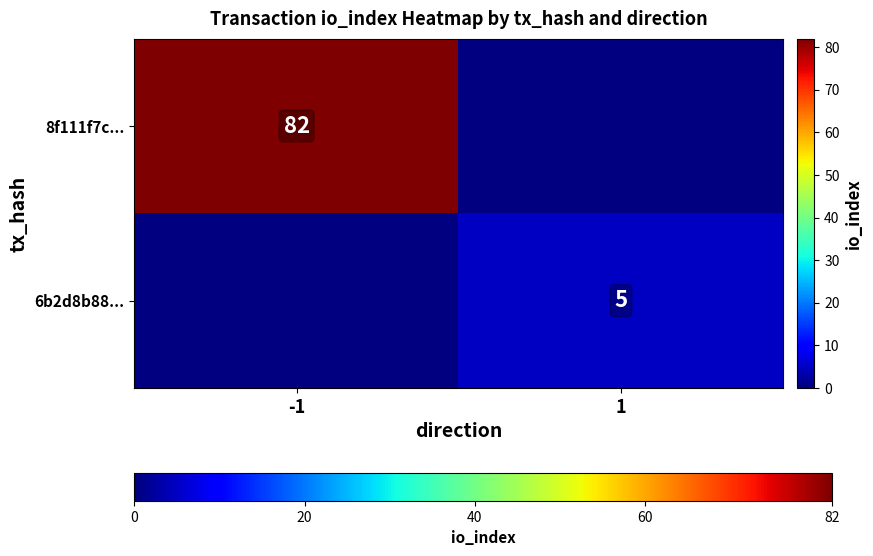

The value of 6b2d8b88... at 1 is 5. True or false?

True